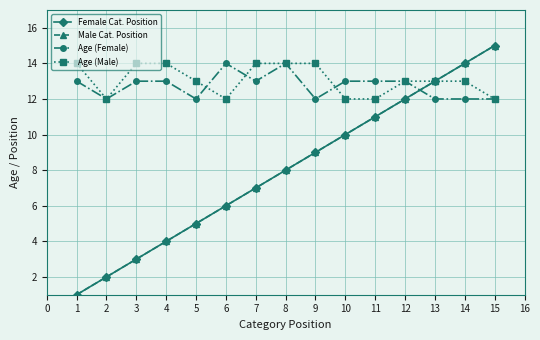

Is this an area chart (filled region under the line)?

No